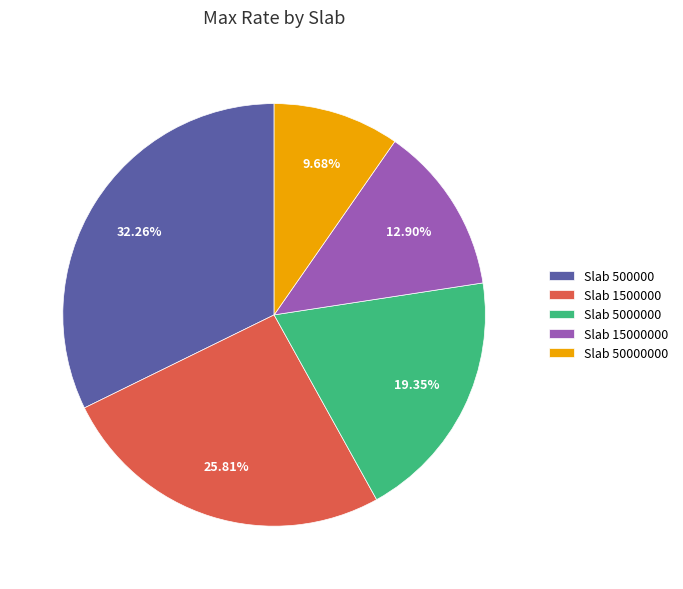

Rank the categories by value from highest to lowest.

Slab 500000, Slab 1500000, Slab 5000000, Slab 15000000, Slab 50000000